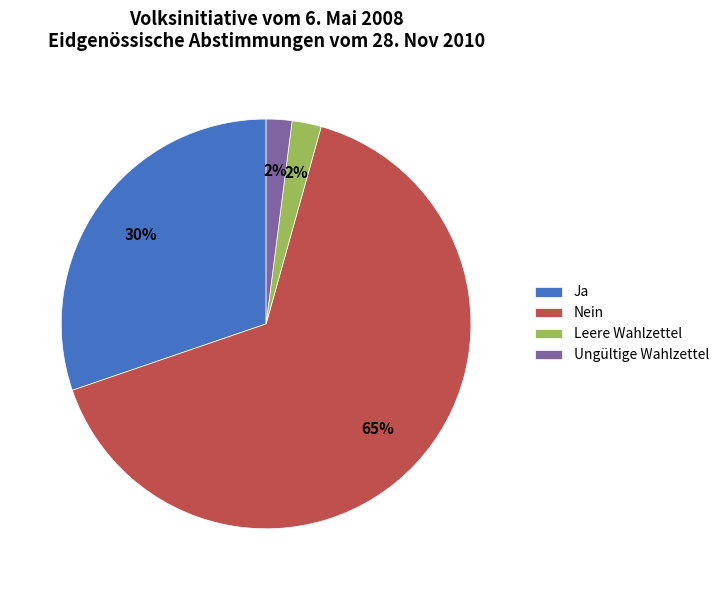

Is there a majority slice in this chart?

Yes